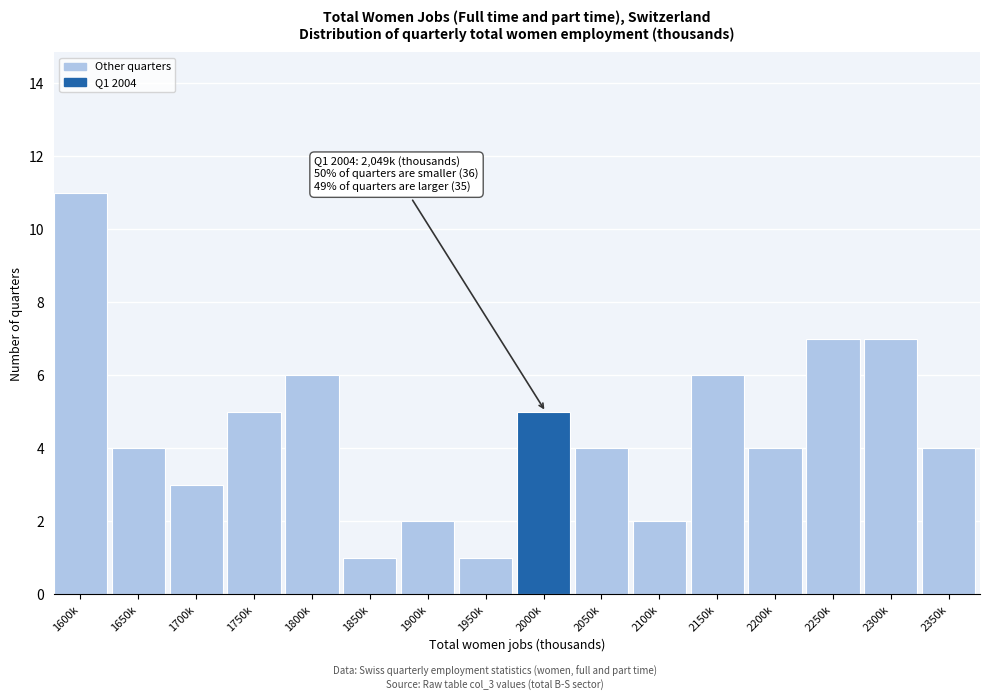

Reading left to right, transcribe all the data shown in this chart.

1600k=11	1650k=4	1700k=3	1750k=5	1800k=6	1850k=1	1900k=2	1950k=1	2000k=5	2050k=4	2100k=2	2150k=6	2200k=4	2250k=7	2300k=7	2350k=4